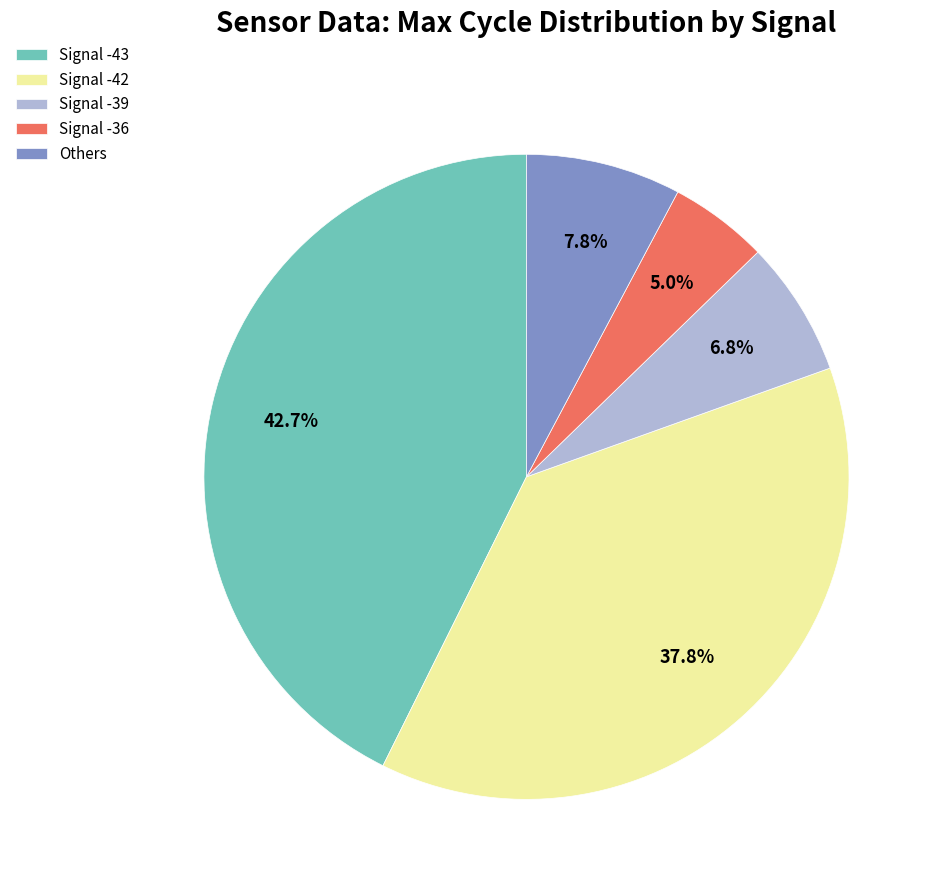

Between Signal -42 and Signal -39, which is larger?

Signal -42